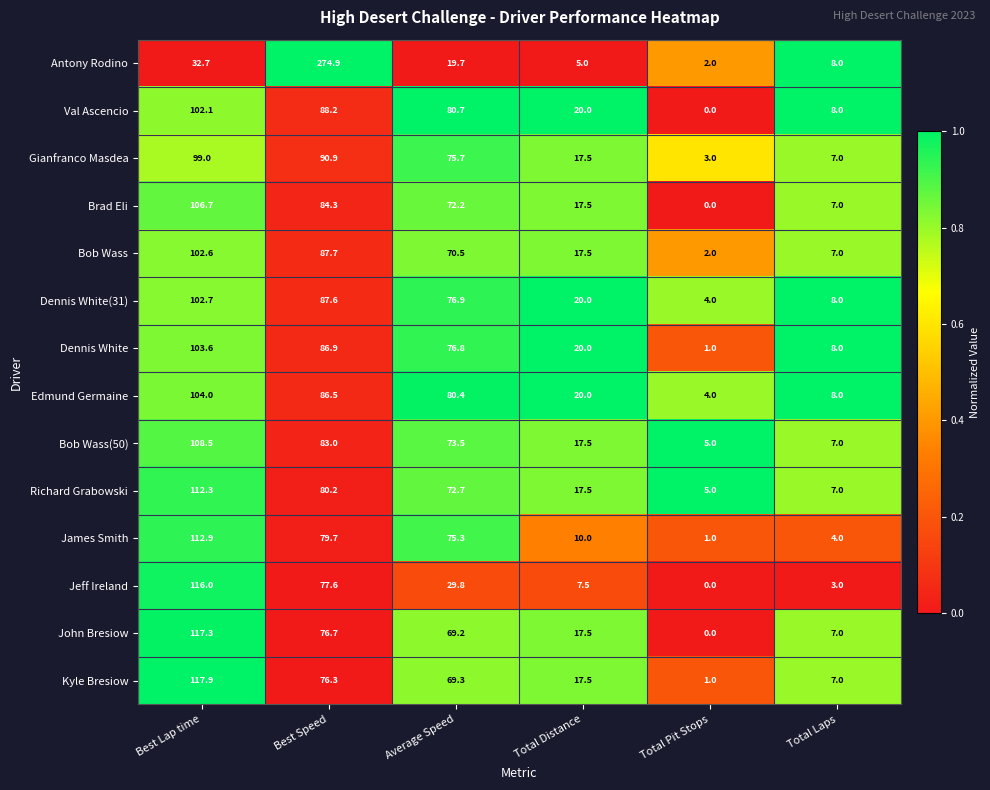

Is the value of Antony Rodino at Total Pit Stops greater than the value of Brad Eli at Best Lap time?

No